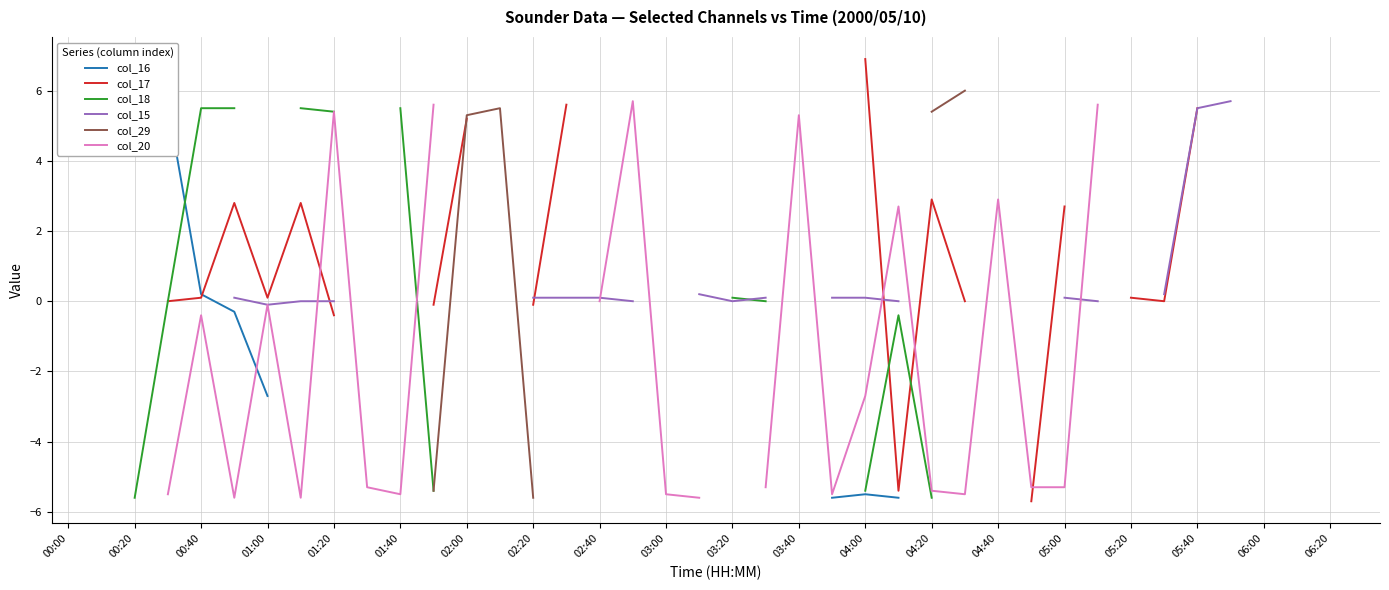

Between 05:20 and 03:00, which is larger?

03:00